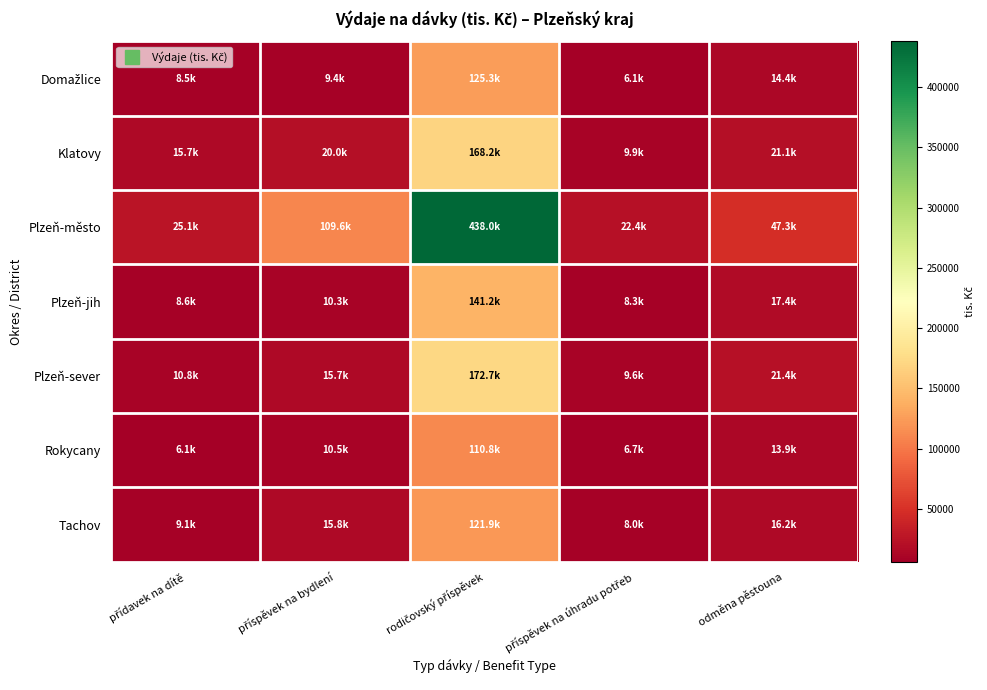

Which series has the largest total across all categories?

Plzeň-město